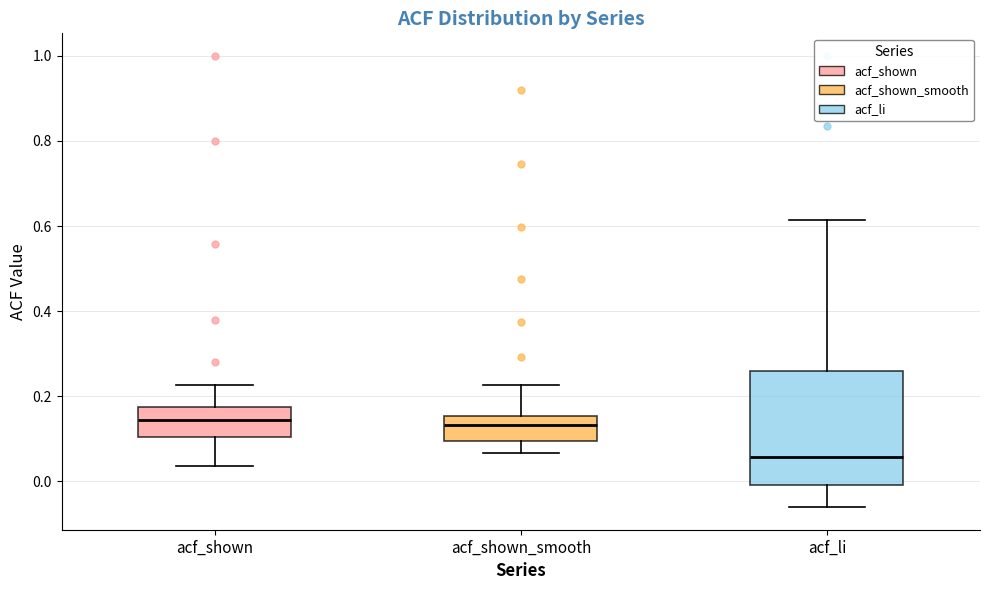

Which box is the tallest, from its lower edge to its upper edge?

acf_li